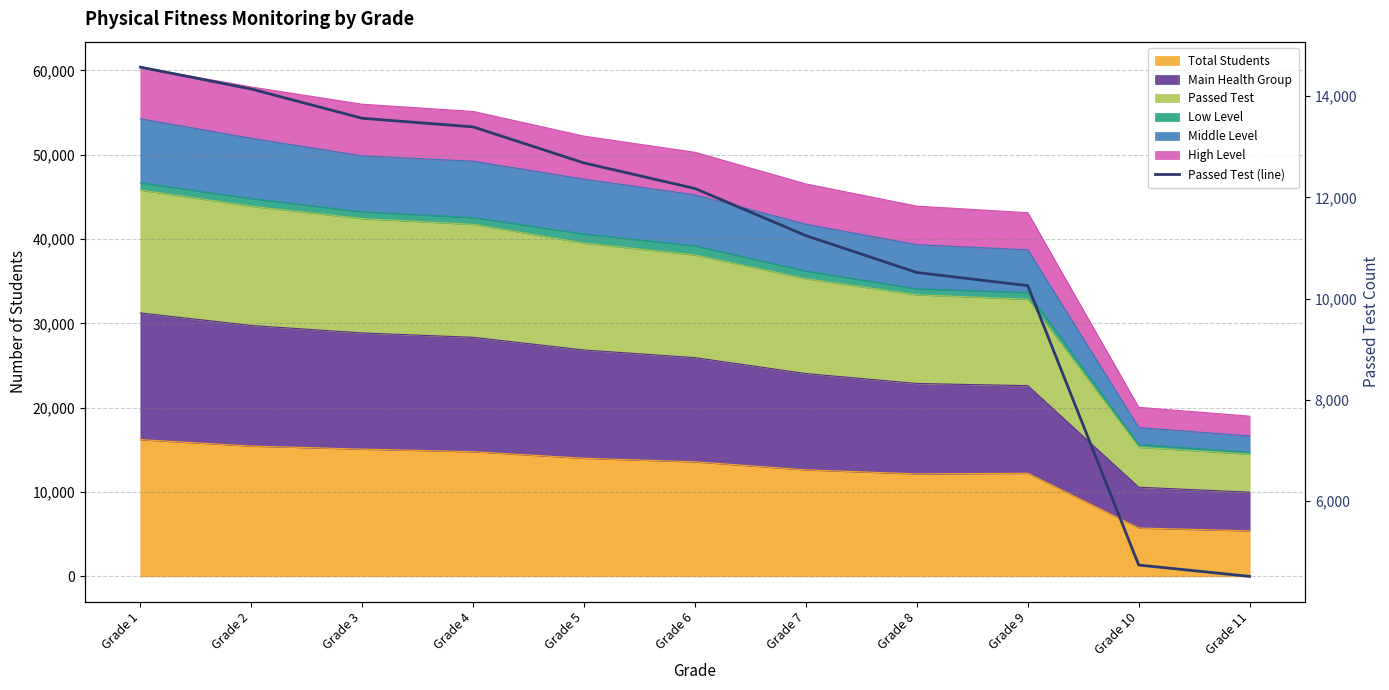

Which has a higher value, Grade 11 or Grade 8?

Grade 8